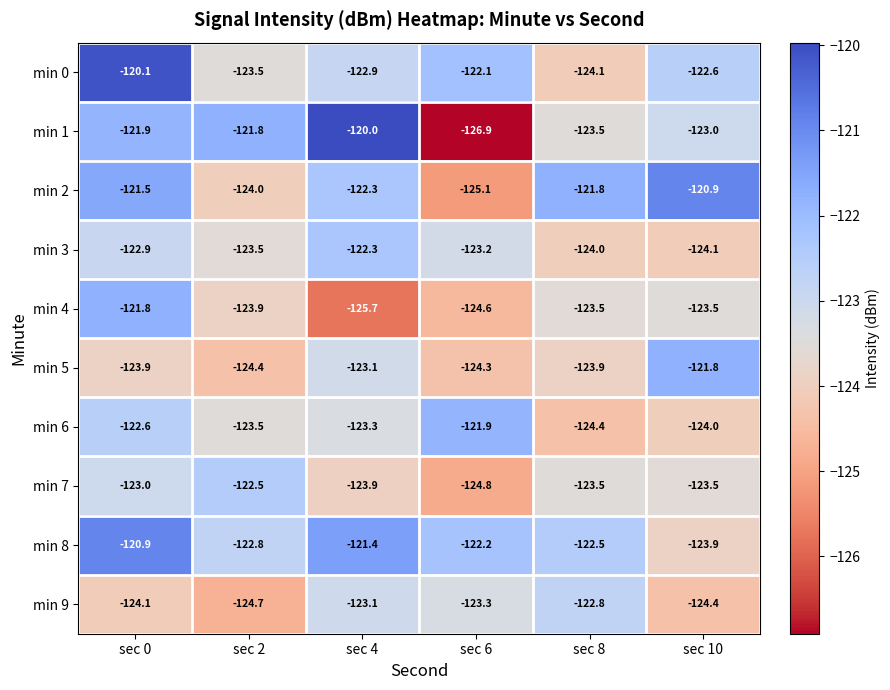

What is the sum of the min 8 values at sec 6 and sec 2?

-245.0